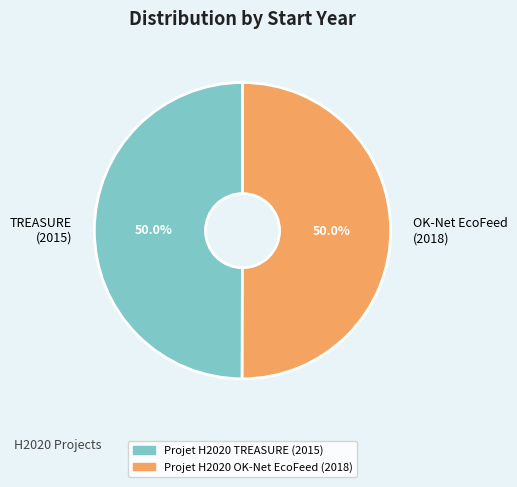

Approximately how many times larger is the value at TREASURE (2015) compared to OK-Net EcoFeed (2018)?

1.0